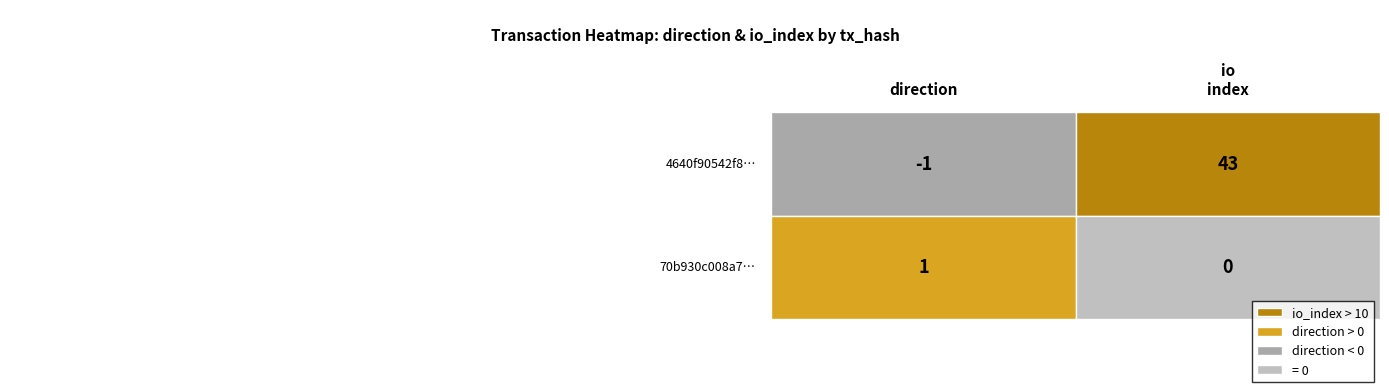

Is the value of 4640f90542f84b78cb345030209c7540240d85e at 1 greater than the value of 70b930c008a73e33a5d2377512f35767aa47bf1 at 0?

Yes